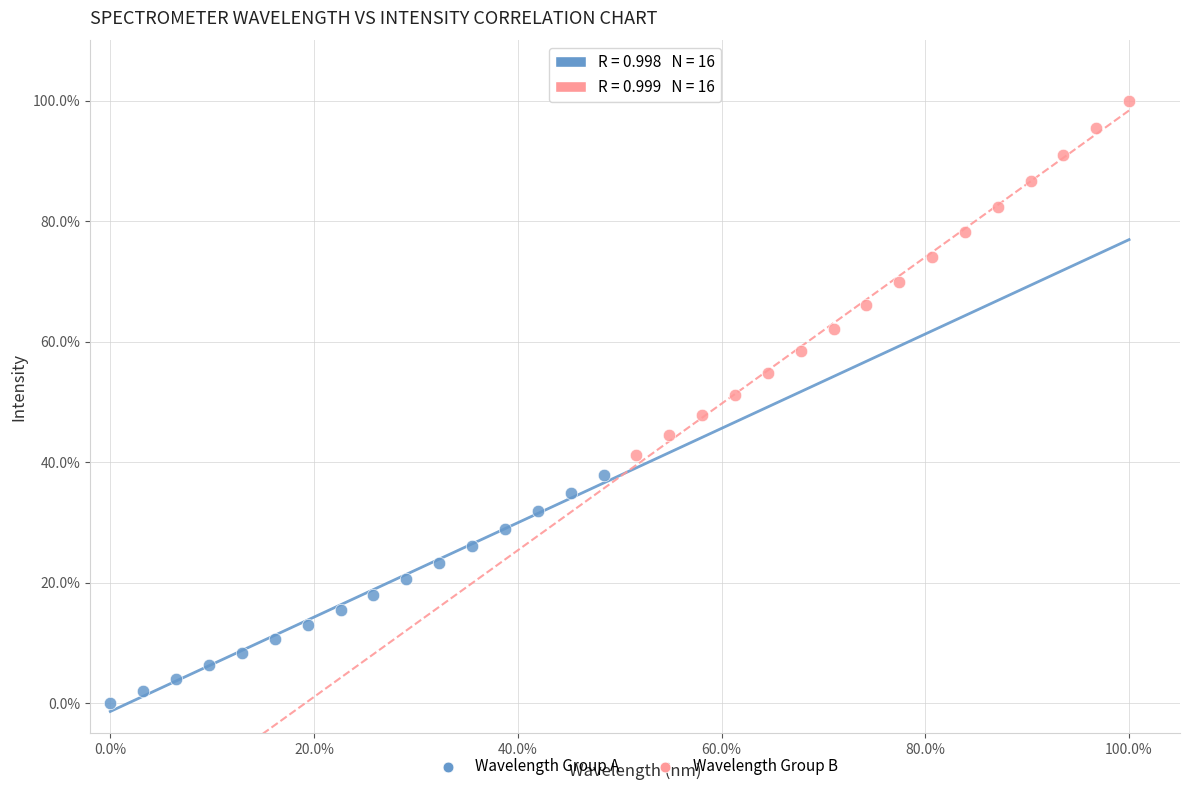

What are all the series names shown in the legend?

Wavelength Group A, Wavelength Group B